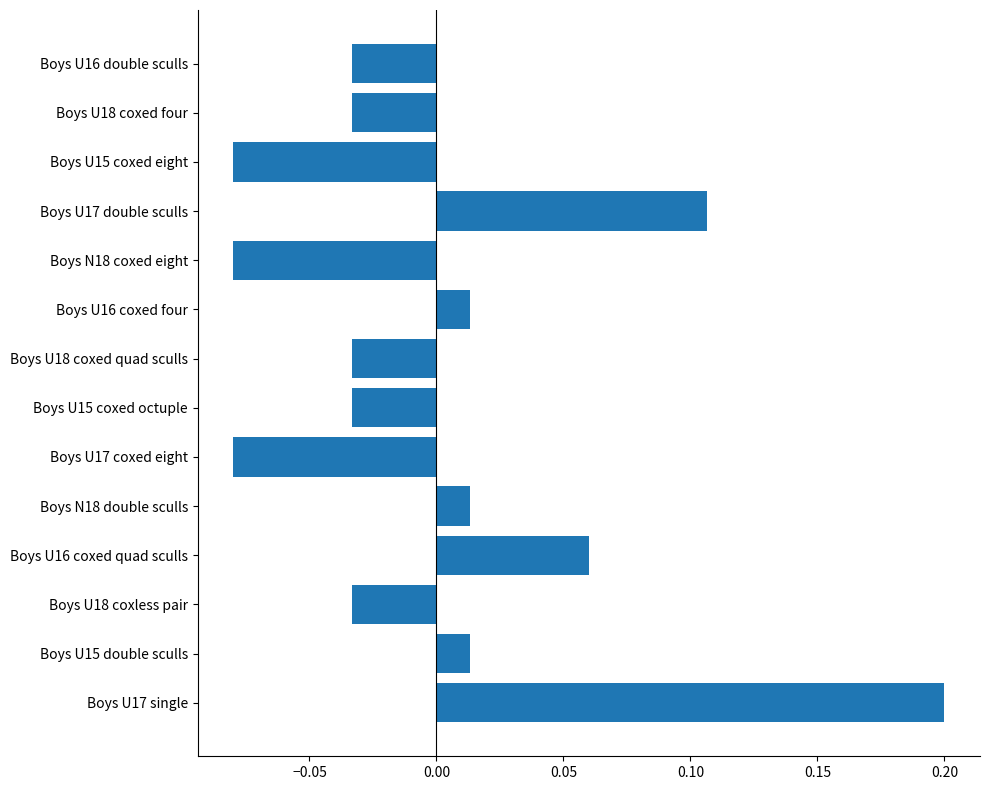

The chart shows a value of 0.2 at Boys U17 single. True or false?

True